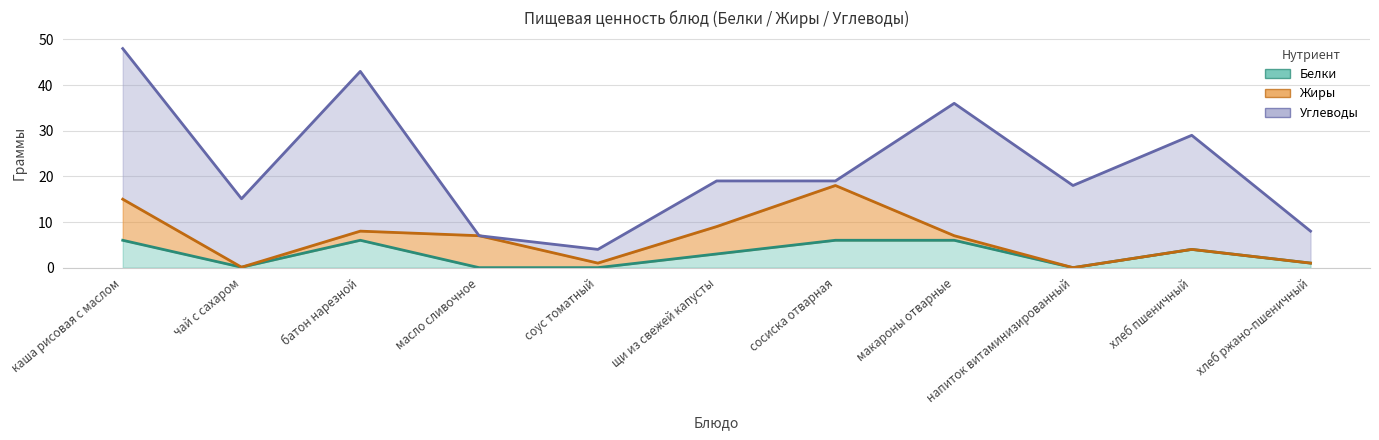

What are all the series names shown in the legend?

Белки, Жиры, Углеводы